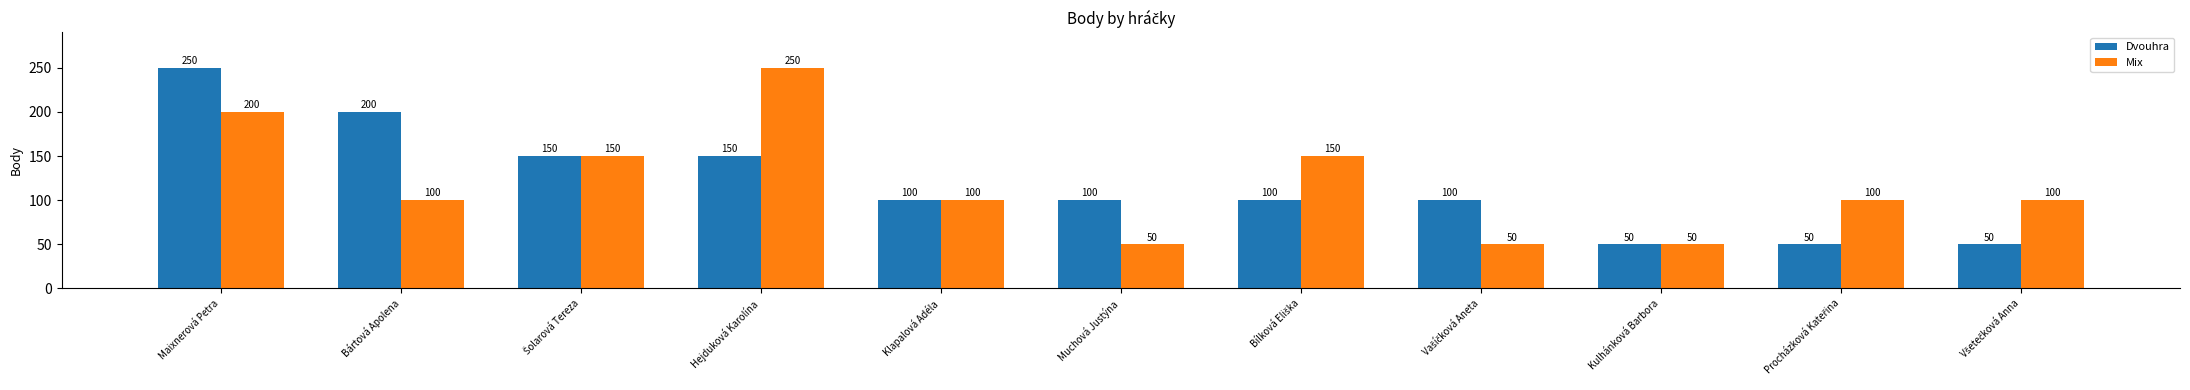

What is the smallest value displayed?

50